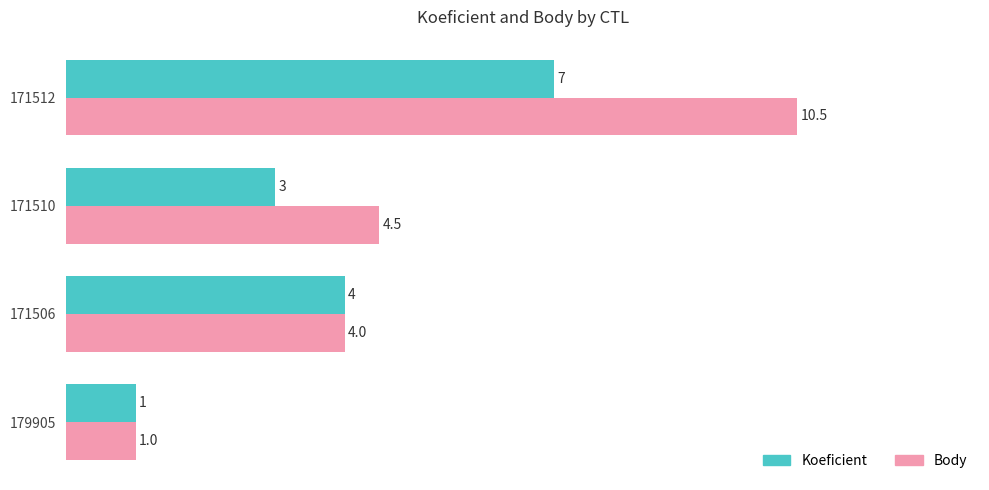

The value of Koeficient at 171512 is 2.7. True or false?

False